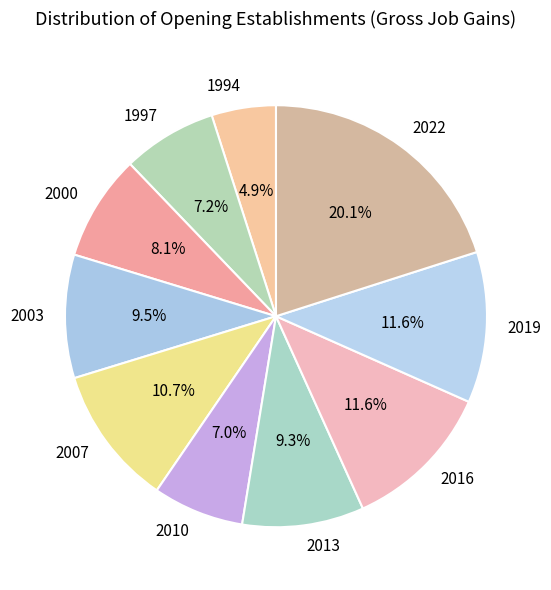

Which category has the biggest portion of the pie?

2022